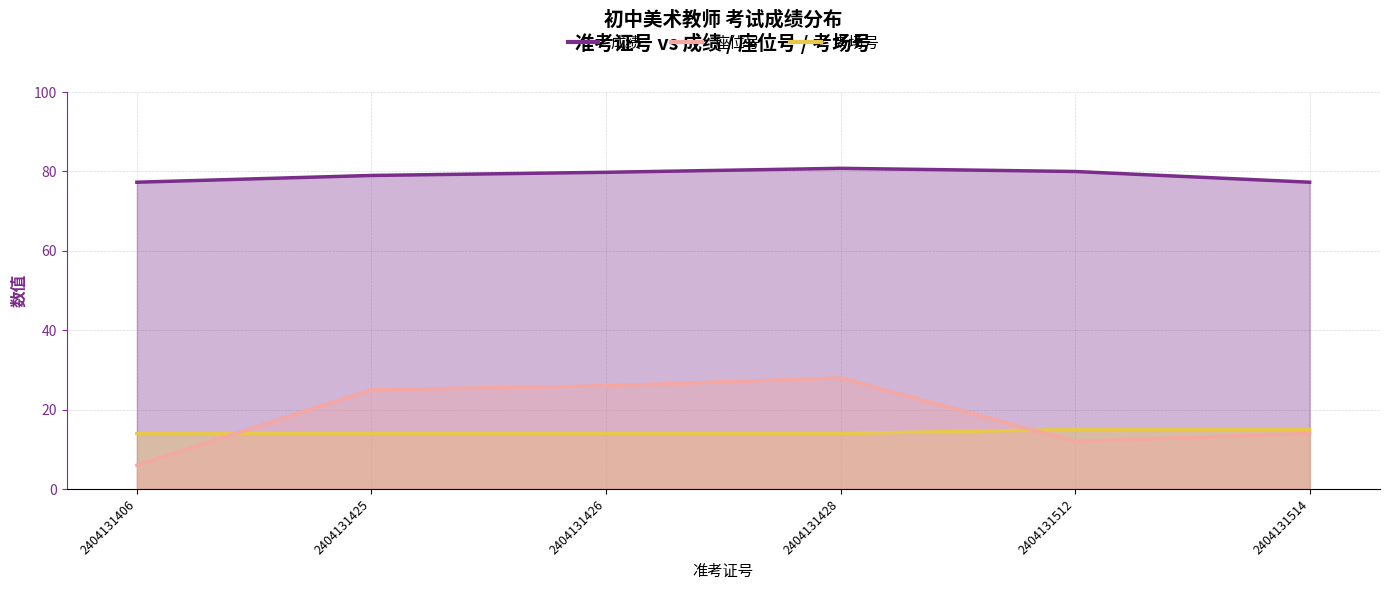

True or false: 座位号 has a value of 26.0 at 2404131426.

True